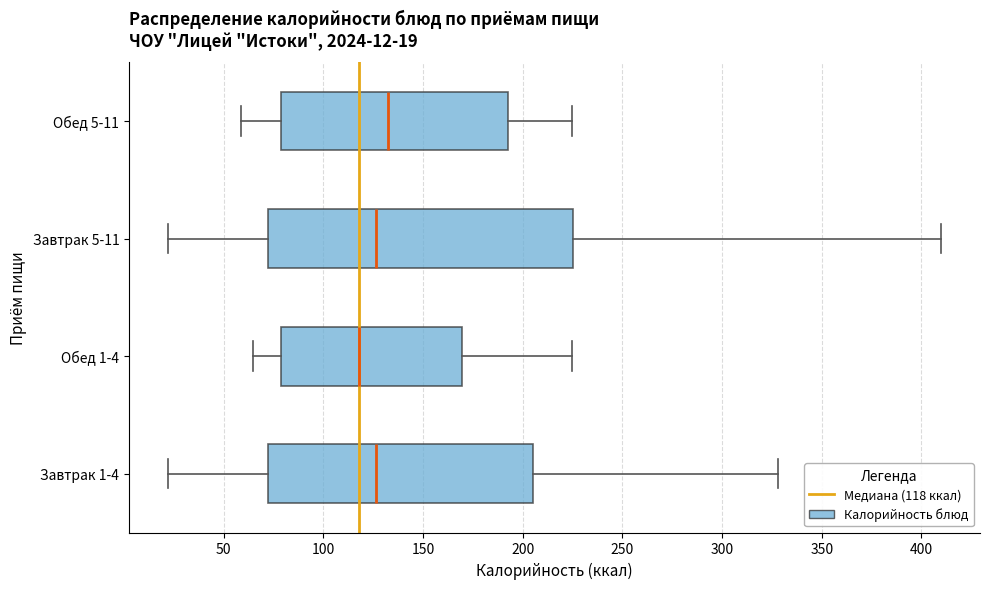

Which box has the furthest to the right median line?

Обед 5-11